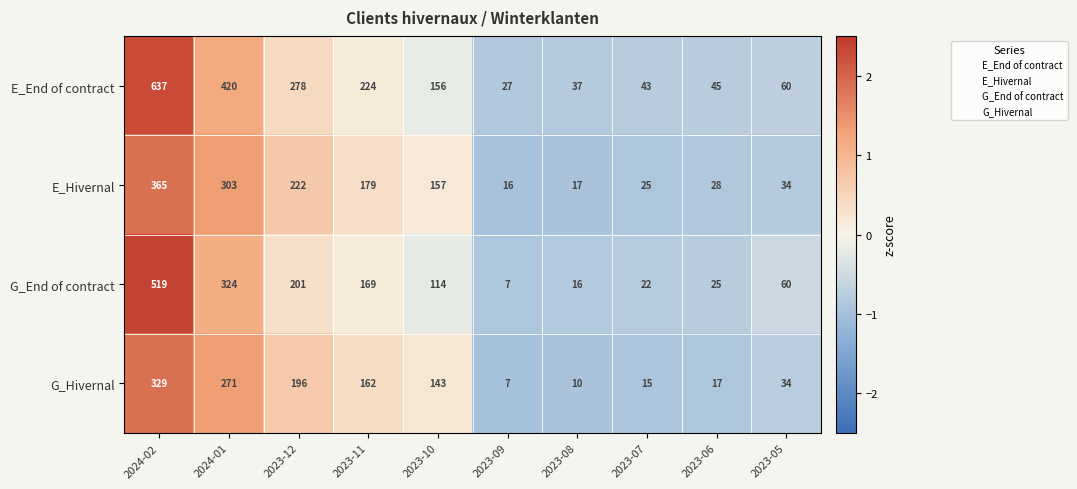

What is the total value across all series at 2023-12?

897